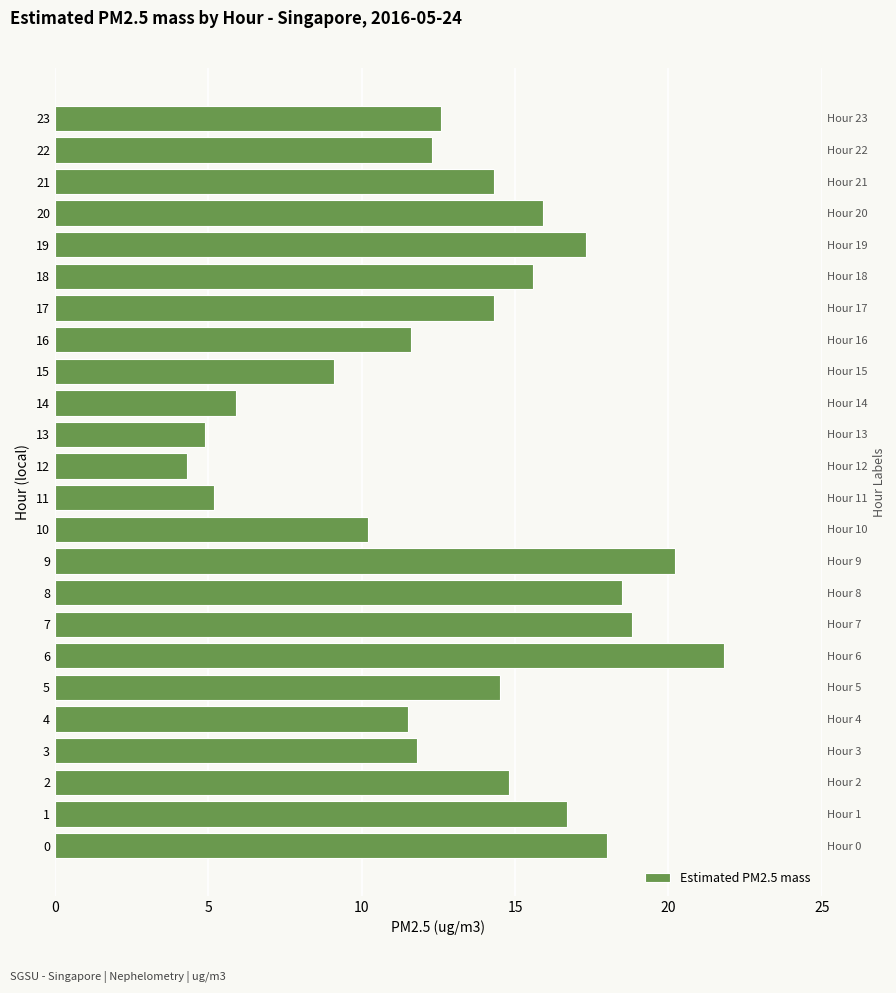

What is the label of the 7th bar from the left?

6